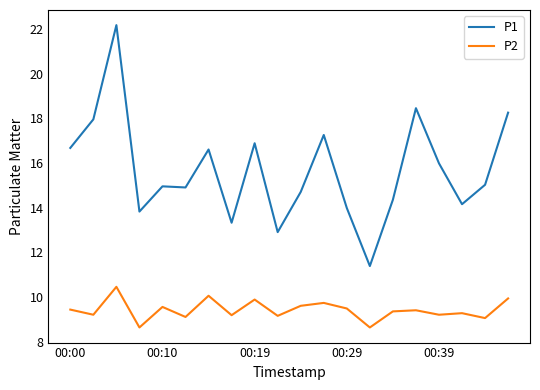

What is the difference between the maximum and minimum values in the P2 series?

1.8